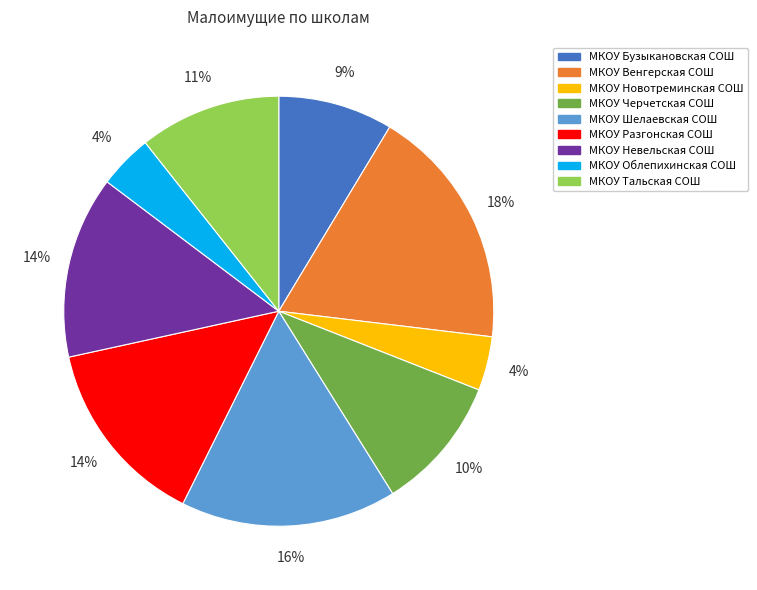

To the nearest percent, what is the combined percentage of МКОУ Венгерская СОШ and МКОУ Новотреминская СОШ?

22%